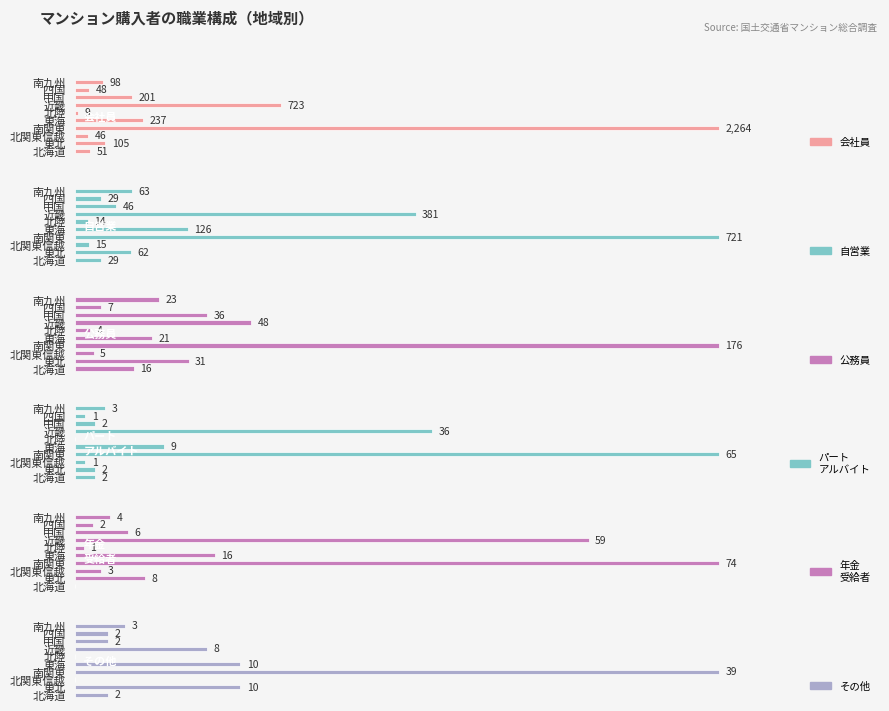

Rank the series at 四国 from lowest to highest value.

パート
アルバイト, 年金
受給者, その他, 公務員, 自営業, 会社員